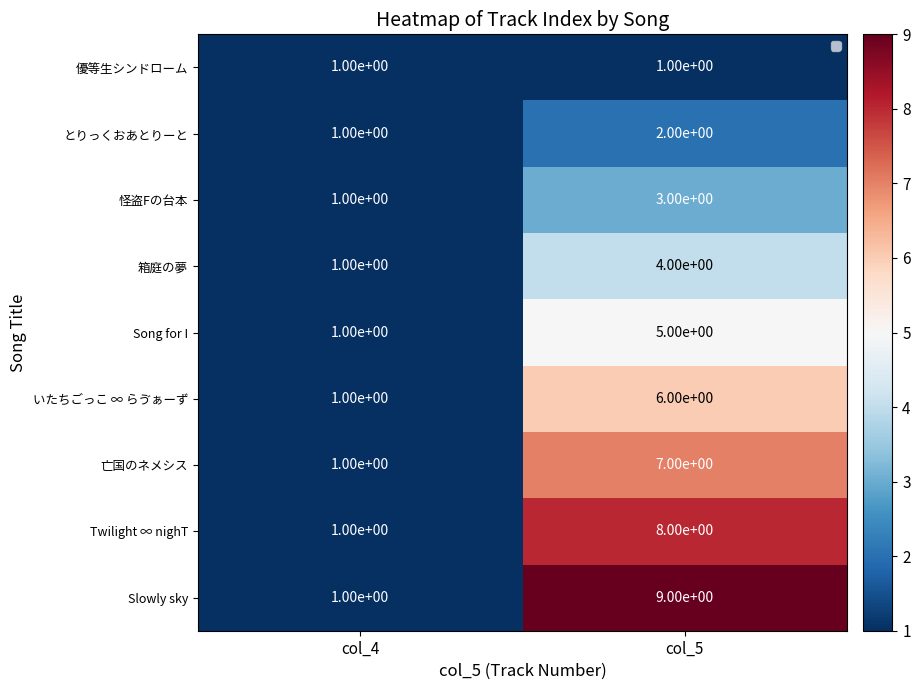

Is the value of 怪盗Fの台本 at col_4 greater than the value of とりっくおあとりーと at col_5?

No